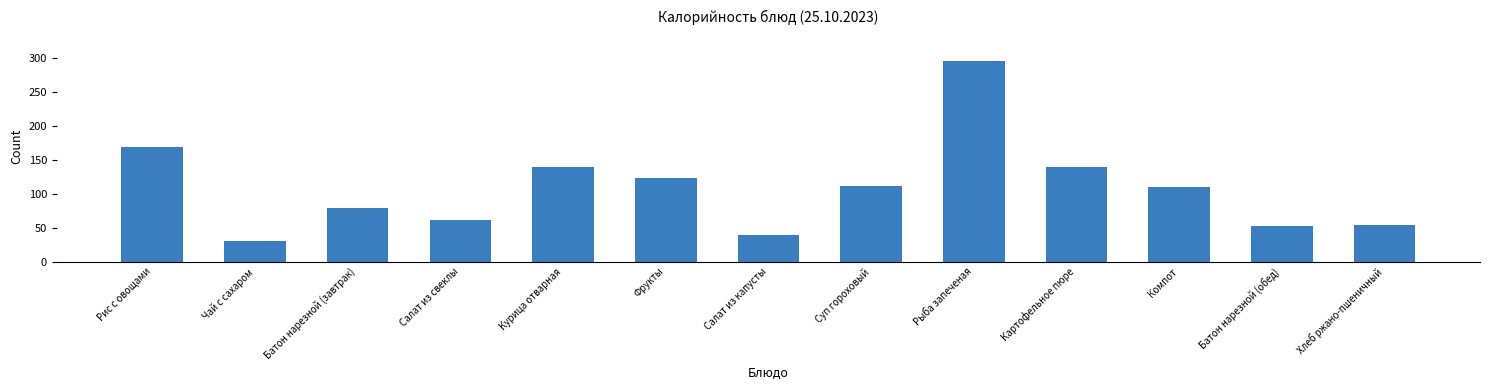

The chart shows a value of 104.4 at Салат из свеклы. True or false?

False